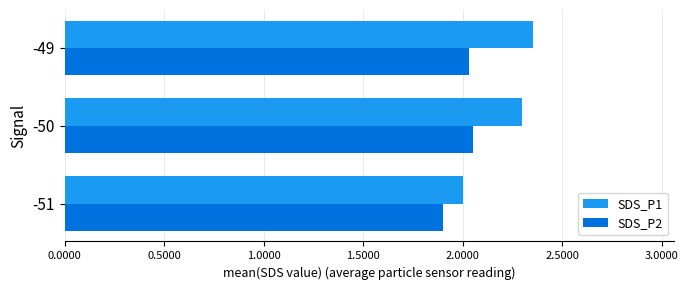

The value of SDS_P1 at -49 is 3.2. True or false?

False